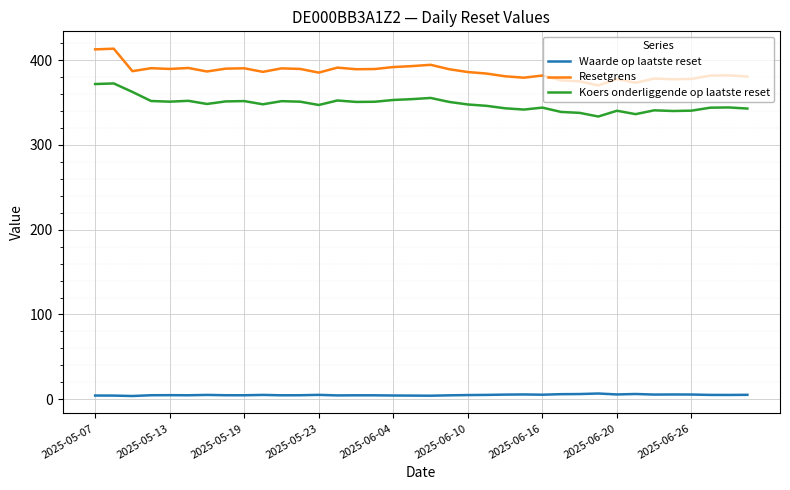

What is the highest value of the Koers onderliggende op laatste reset series?

372.4